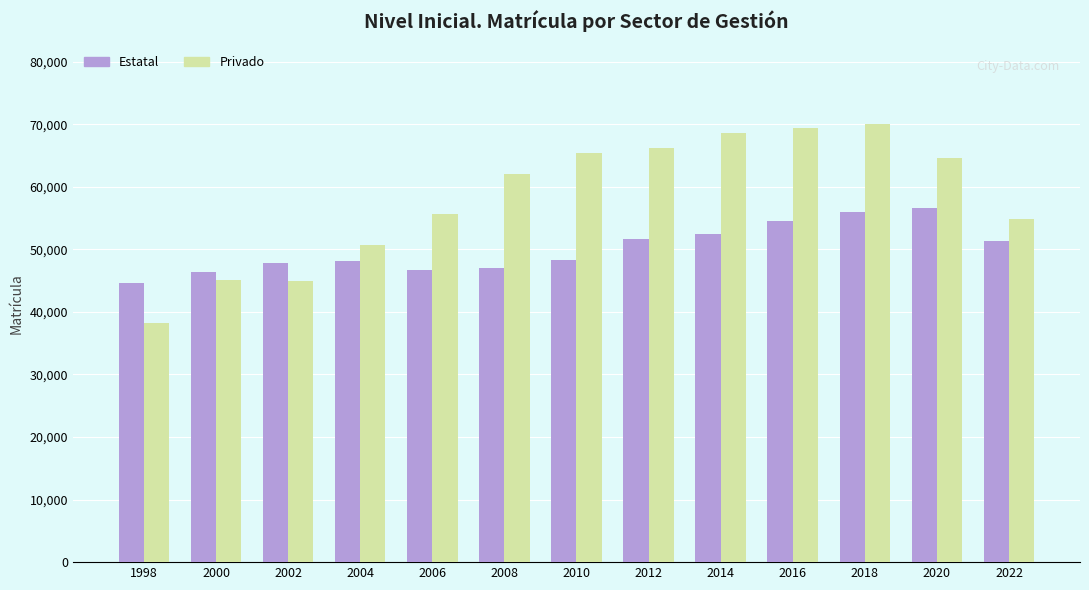

What value does the Estatal series have at 2018?

55959